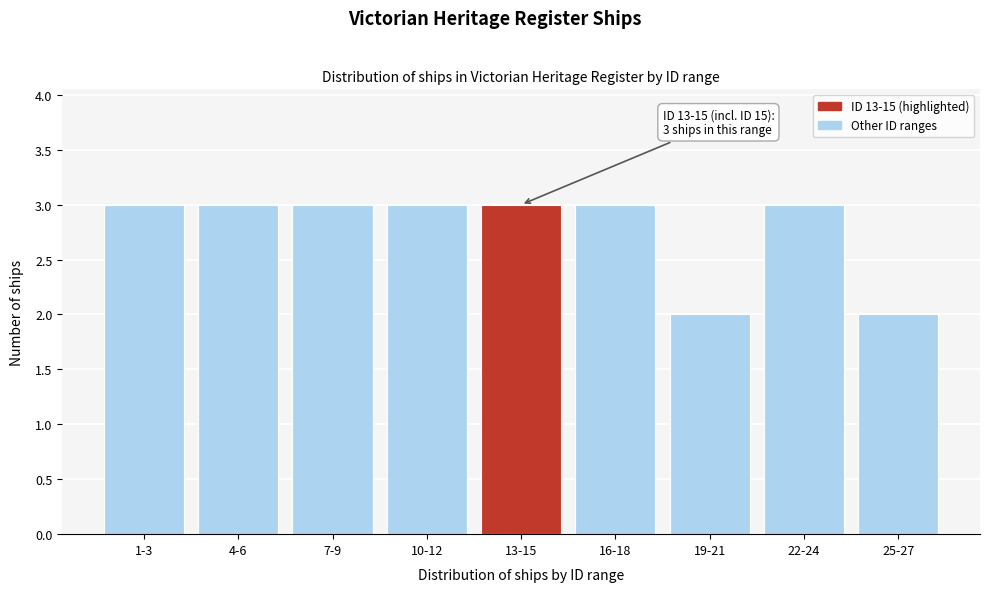

Reading right to left, what are all the values shown in this chart?

25-27=2	22-24=3	19-21=2	16-18=3	13-15=3	10-12=3	7-9=3	4-6=3	1-3=3